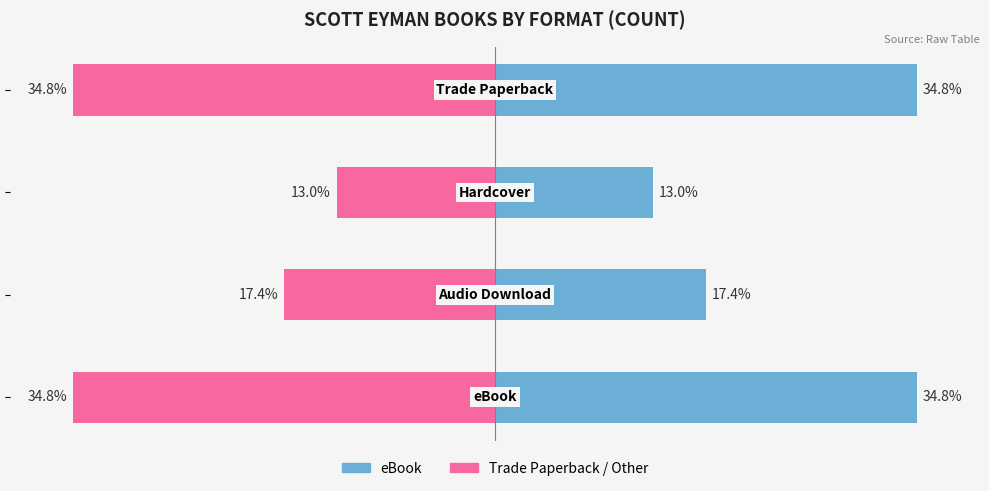

List the series in order of their overall mean, highest first.

eBook, Trade Paperback / Other